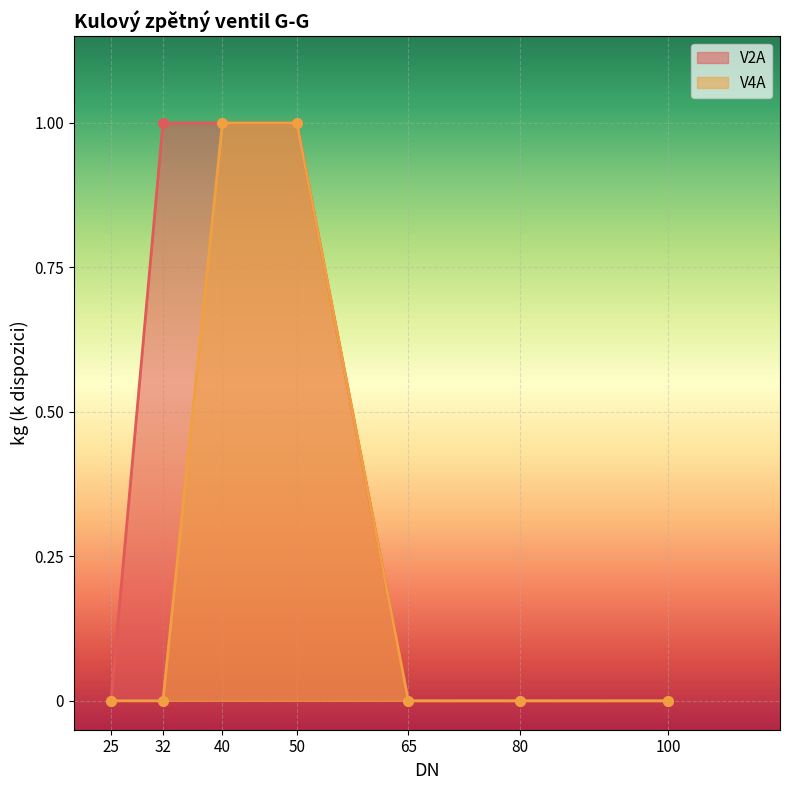

What is the sum of the V4A values at 80 and 50?

1